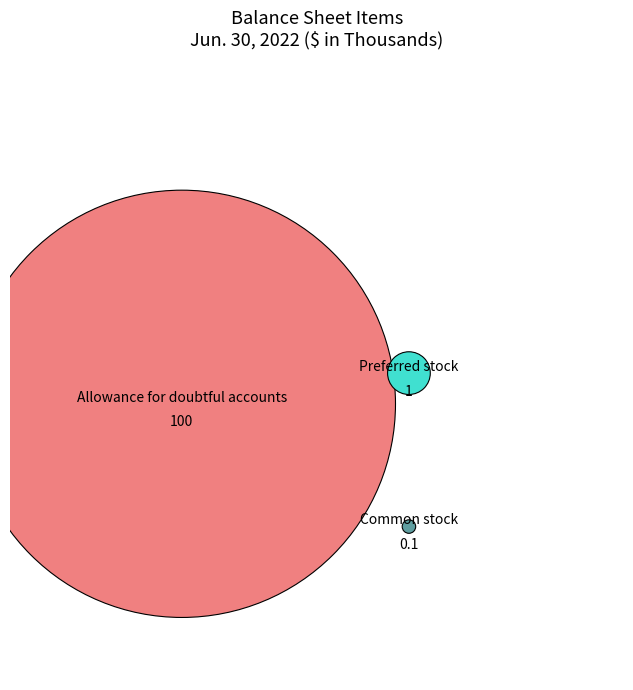

What is the majority slice?

Allowance for doubtful accounts